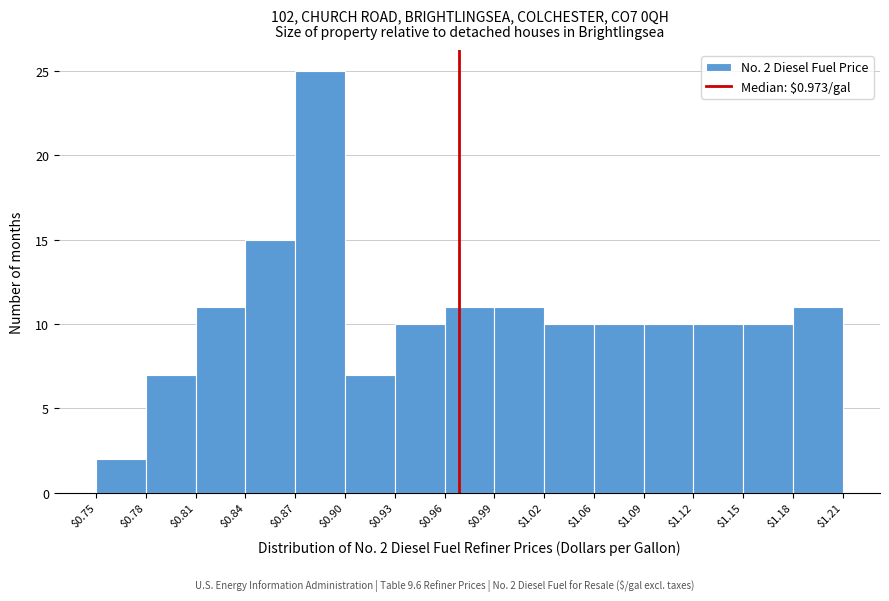

Over which range of the x-axis is the bar tallest?

$0.87 to $0.90